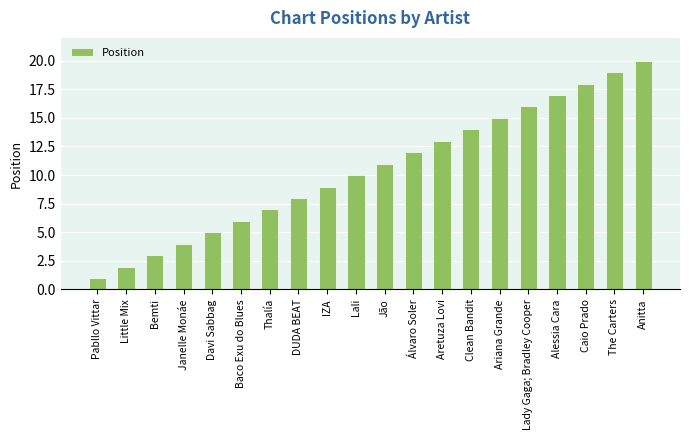

What is the value of the 15th bar from the left?

15